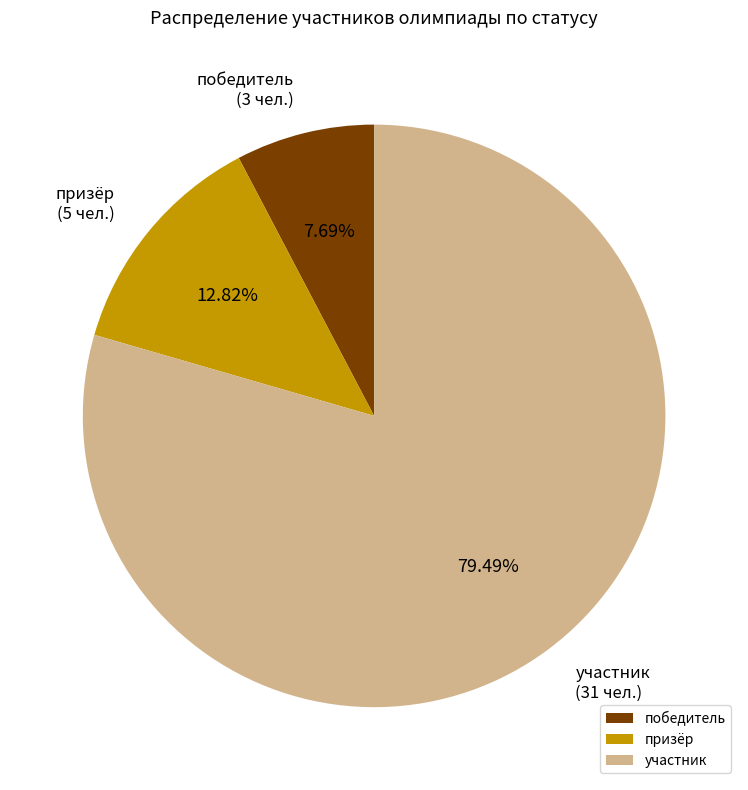

What percentage do участник and призёр together represent?

92.3%